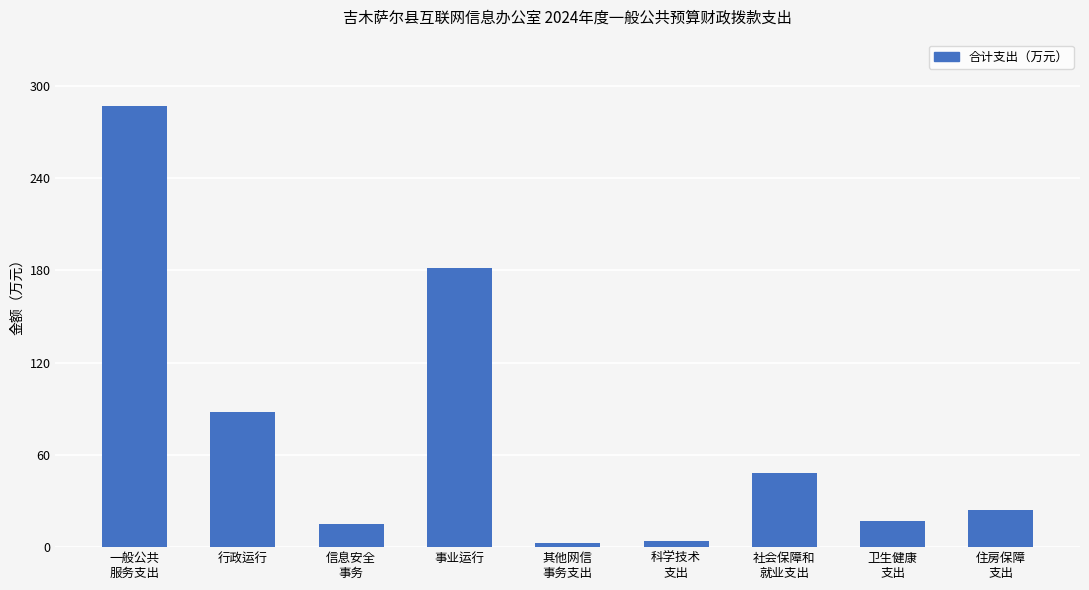

What is the difference between the maximum and minimum values?

284.4